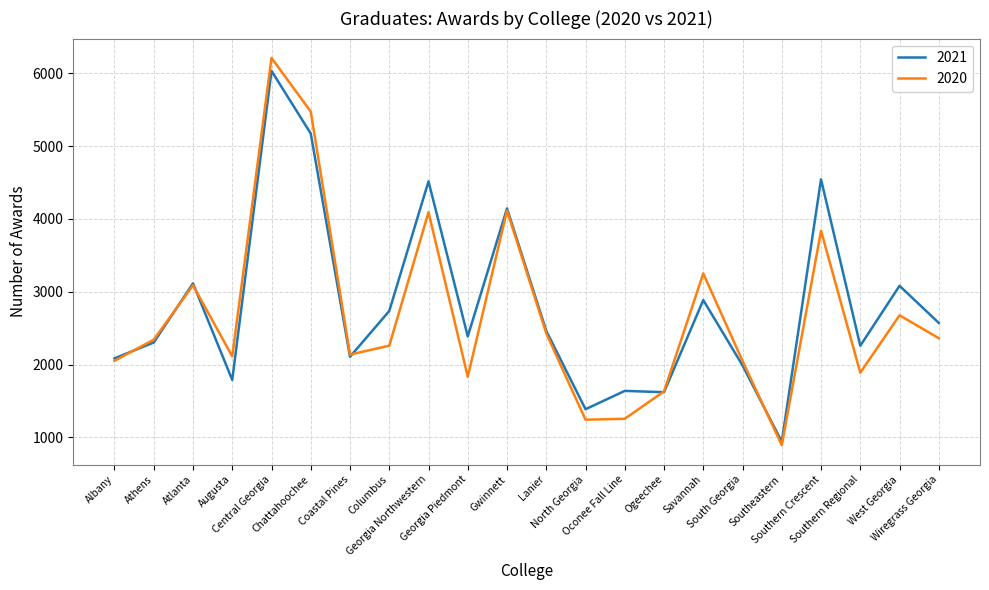

How many lines are shown in the chart?

2